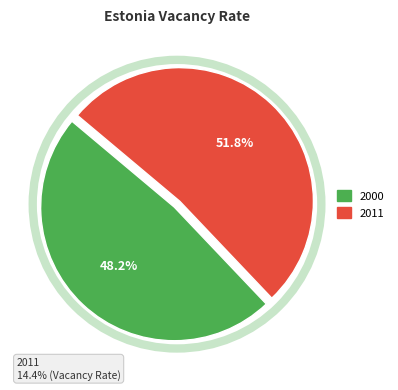

Which category has the biggest portion of the pie?

2011